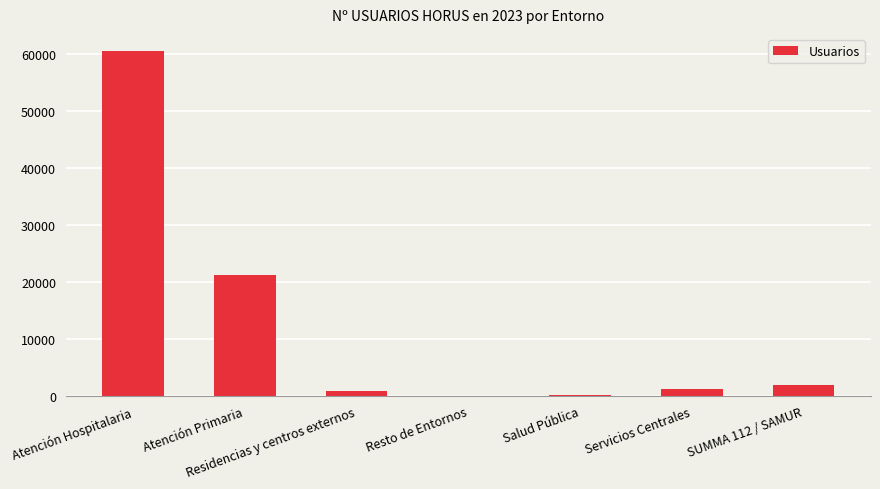

Where does the data first go above 1315?

Atención Hospitalaria